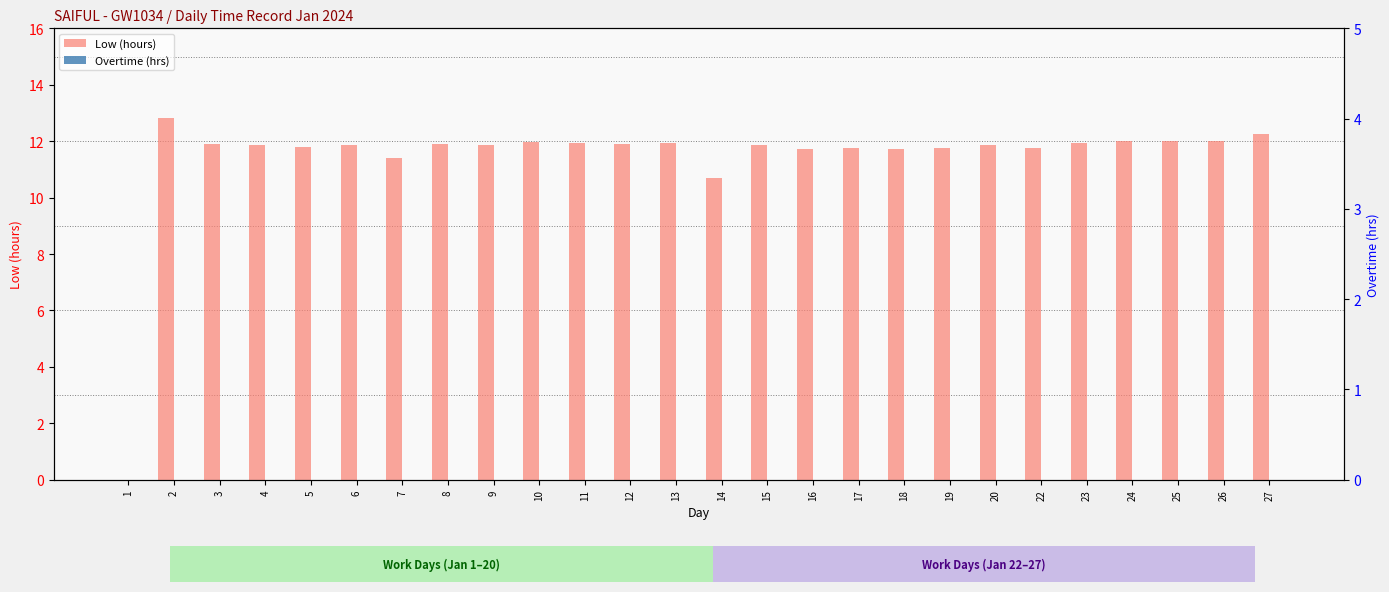

Which series changed the most between 3 and 13?

Low (hours)